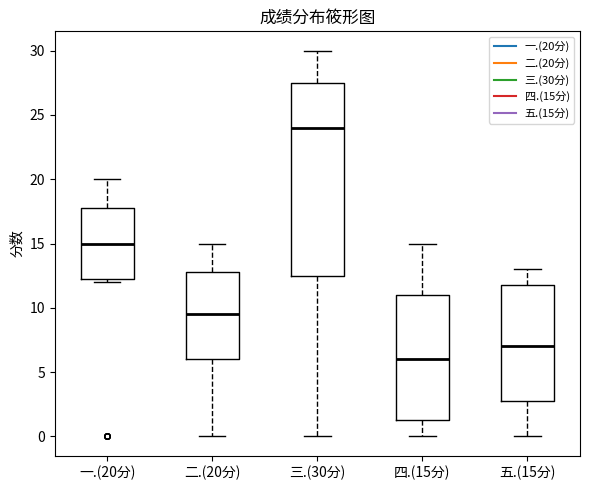

Reading left to right, read every box against the y-axis: the position of its median line, the range the box covers, and the ends of its whiskers. The values are not printed on the chart, so give them approximately, as read against the axis.

一.(20分): median 15.0, box 12.5 to 18.0, whiskers 12.0 to 20.0
二.(20分): median 9.5, box 6.0 to 13.0, whiskers 0.0 to 15.0
三.(30分): median 24.0, box 12.5 to 27.5, whiskers 0.0 to 30.0
四.(15分): median 6.0, box 1.5 to 11.0, whiskers 0.0 to 15.0
五.(15分): median 7.0, box 3.0 to 12.0, whiskers 0.0 to 13.0